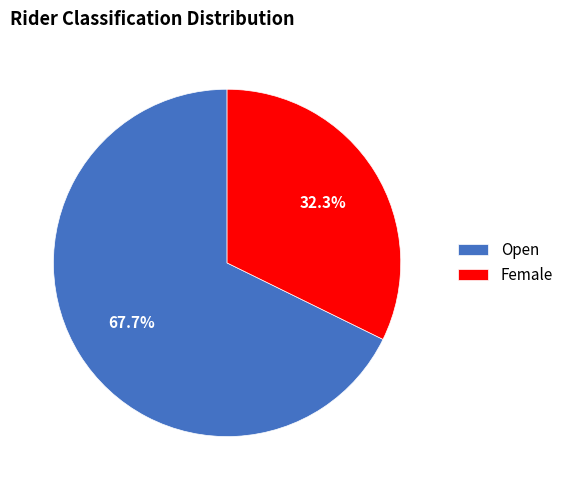

To the nearest percent, what is the difference between the largest and smallest slice percentages?

35%